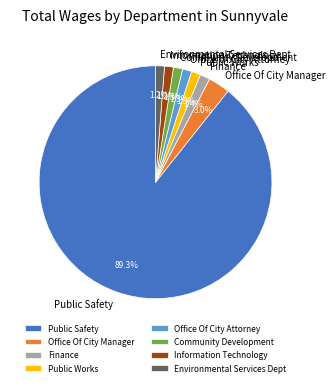

What percentage do Environmental Services Dept and Community Development together represent?

2.5%